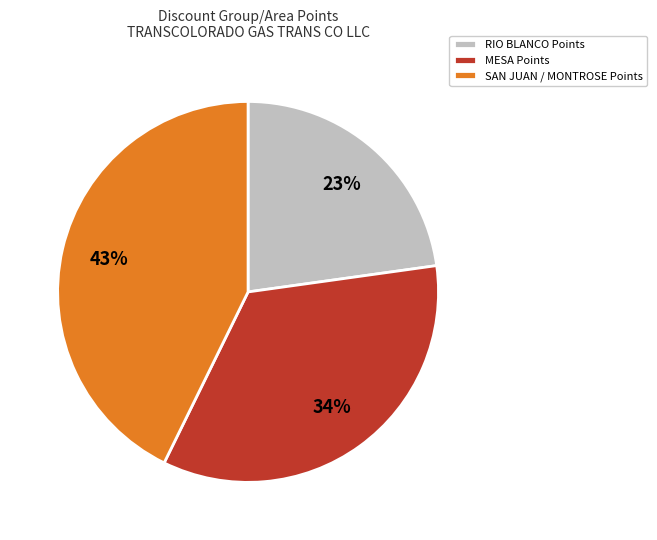

Do SAN JUAN / MONTROSE Points and MESA Points together represent more than half of the pie?

Yes